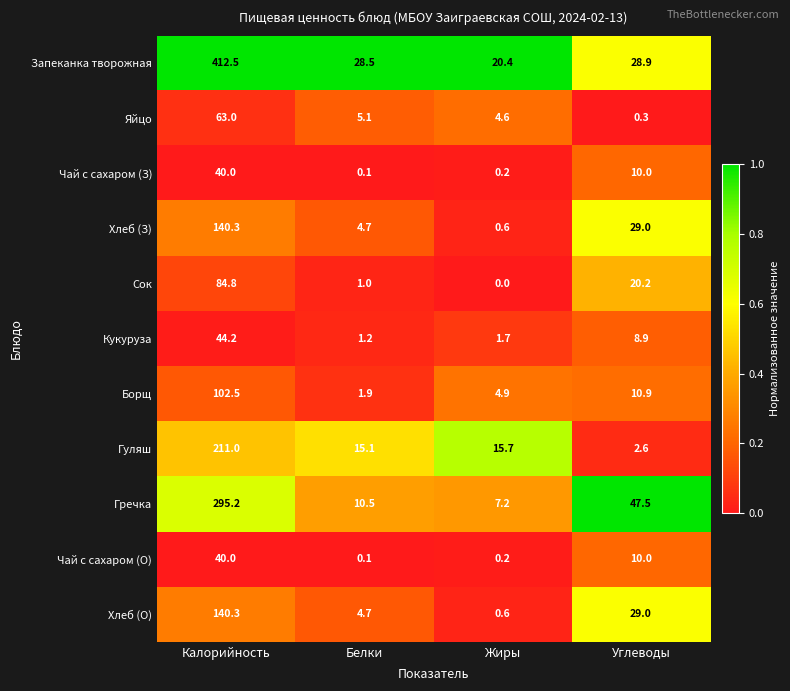

Which series has the largest range (max minus min)?

Запеканка творожная